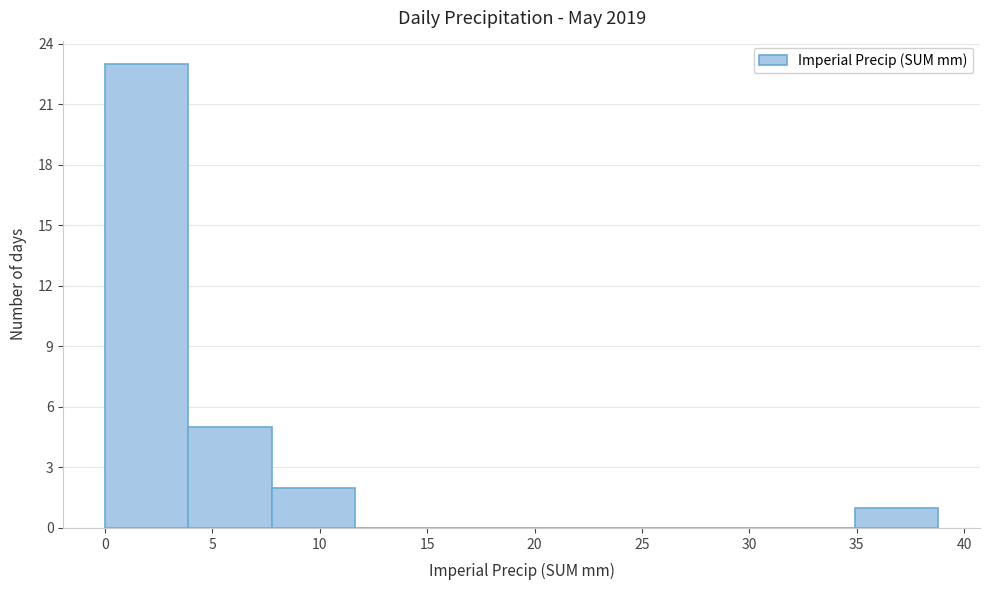

How tall is the bar that spans 4.0 to 8.0 on the x-axis? Neither the bar edges nor the heights are printed on the chart, so give them approximately, as read against the axes.

5